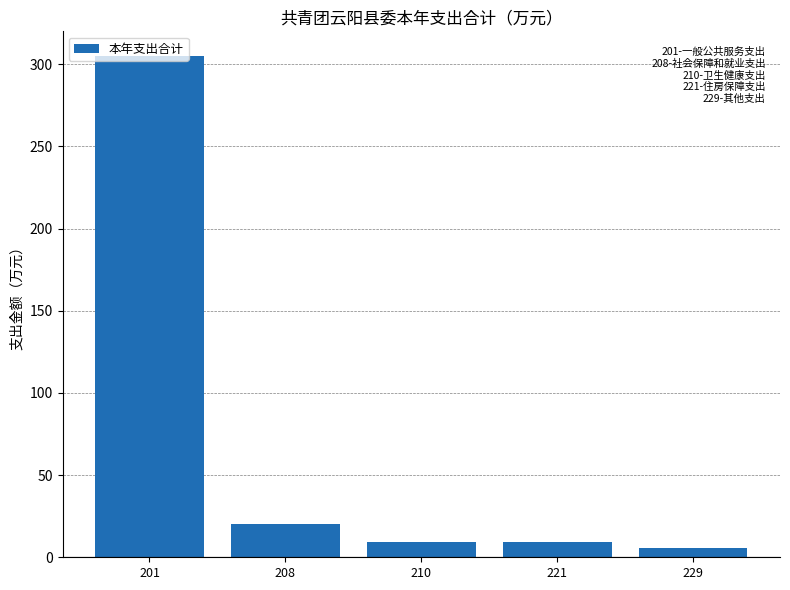

What is the difference between the second highest and second lowest values?

10.9